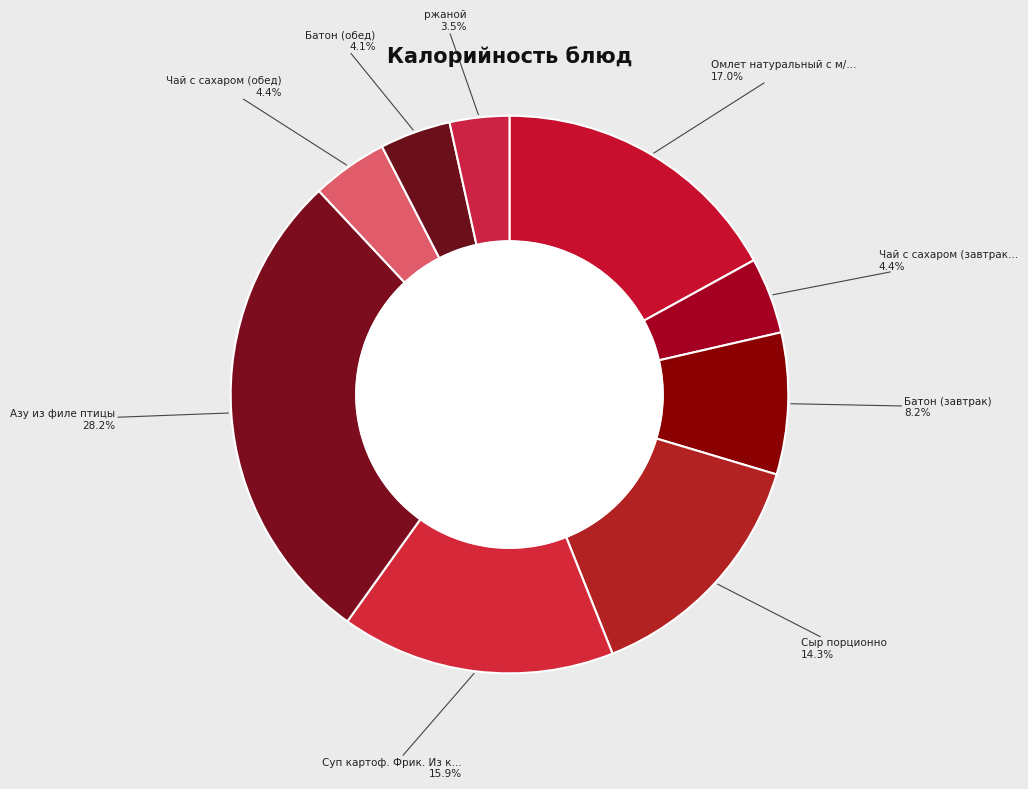

Which slice is the largest?

Азу из филе птицы